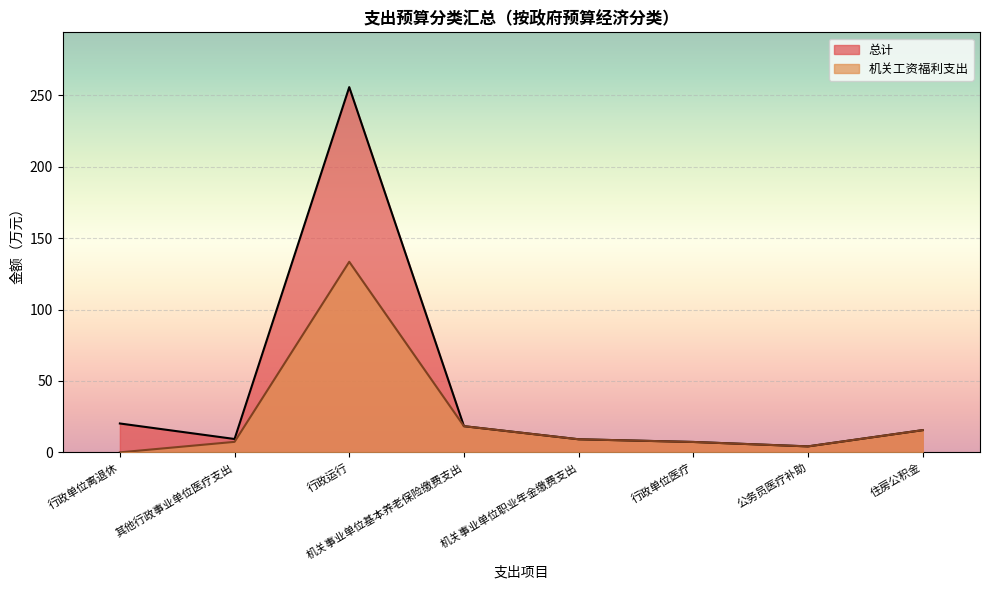

Where is 总计 nearest to the value 129?

行政单位离退休